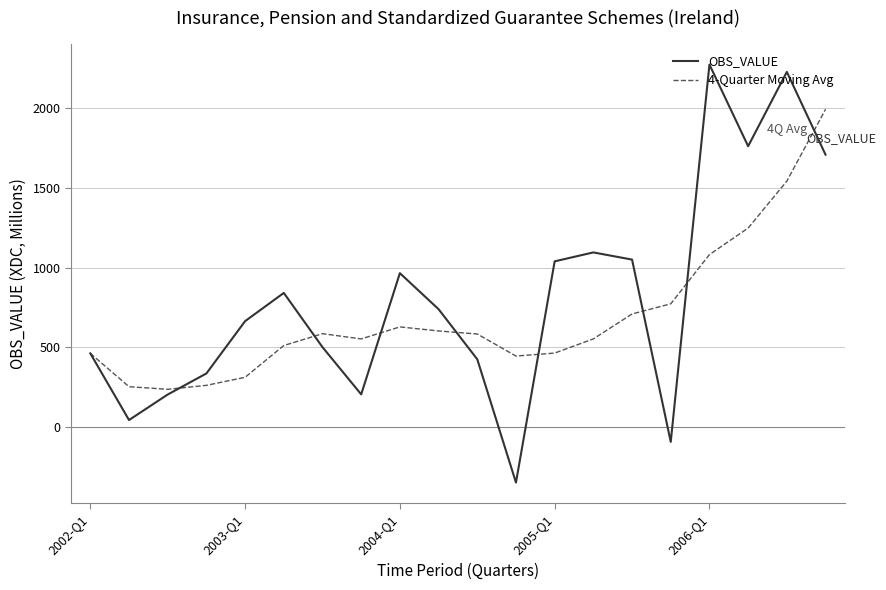

How many series are shown in this chart?

2